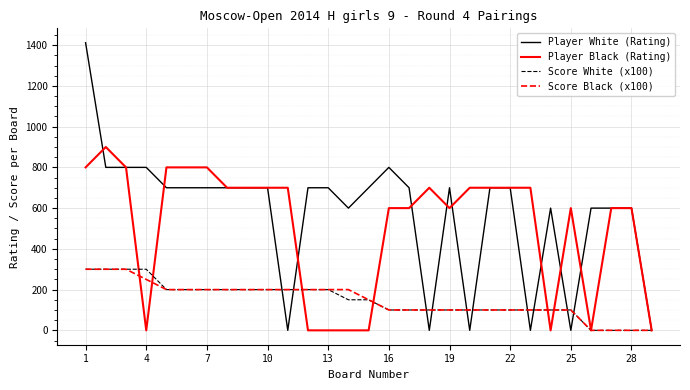

Which series has the largest range (max minus min)?

Player White (Rating)